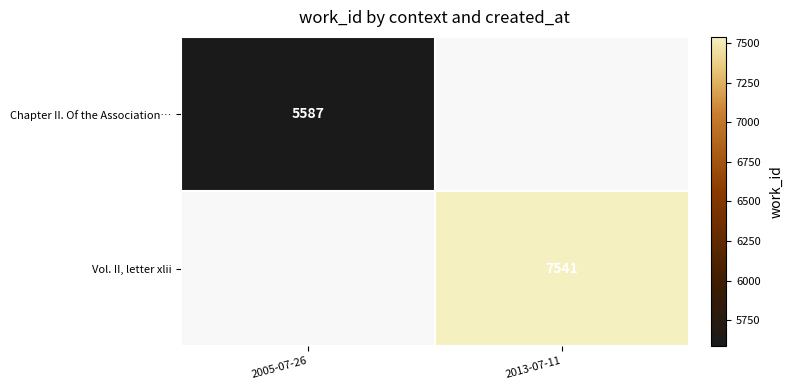

True or false: Vol. II, letter xlii has a value of 7541 at 2013-07-11.

True